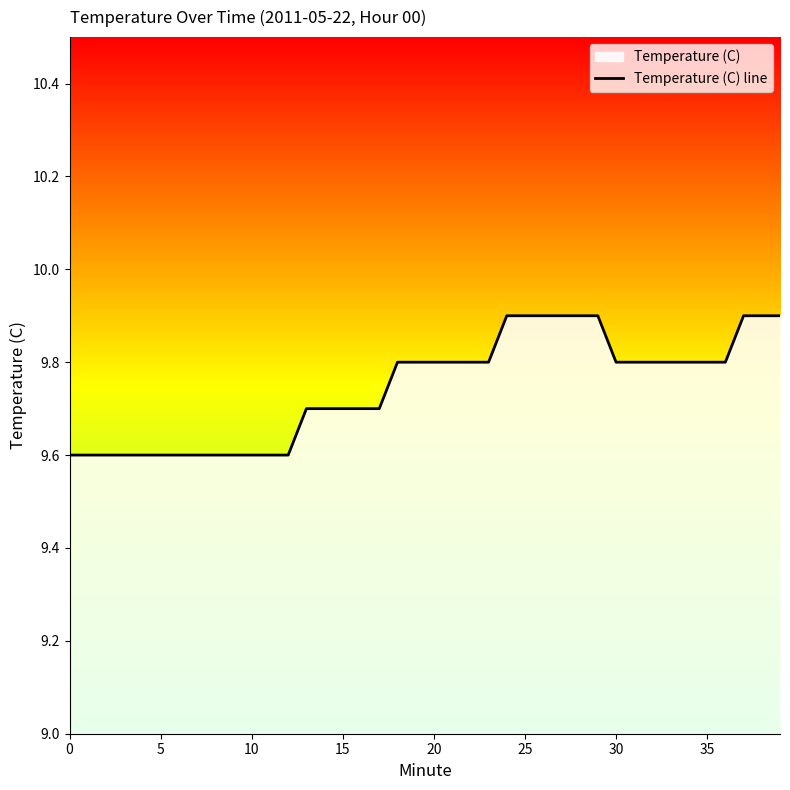

What is the value of the 28th point from the left?

9.9